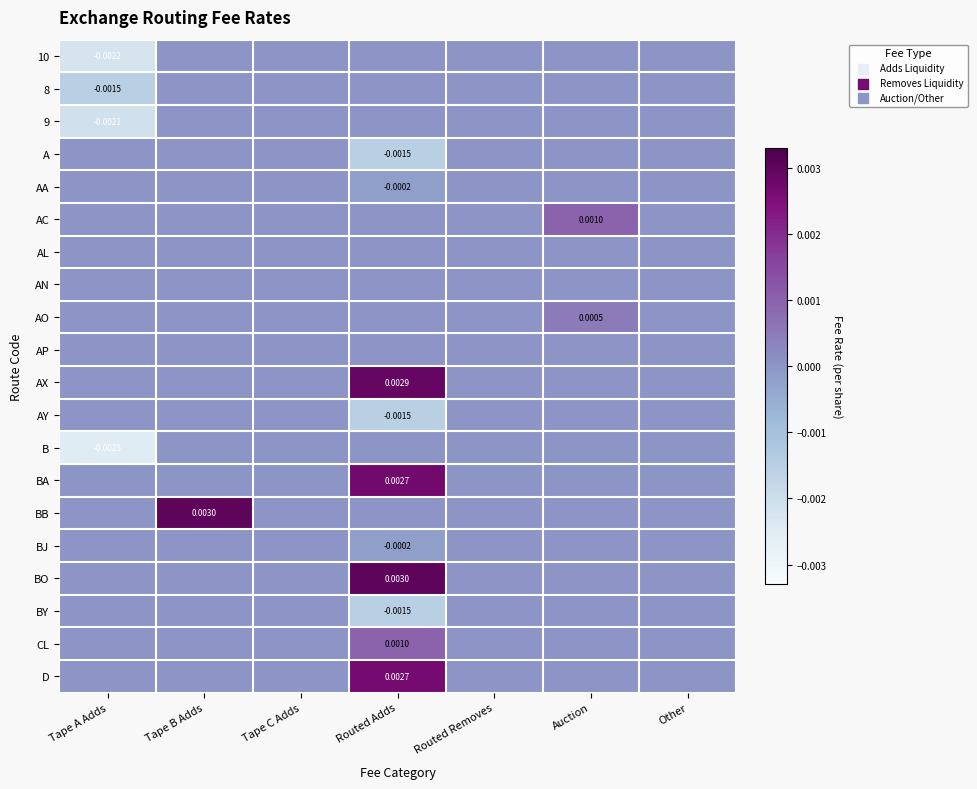

List the labels in order of AA value, smallest first.

Routed Adds, Tape A Adds, Tape B Adds, Tape C Adds, Routed Removes, Auction, Other